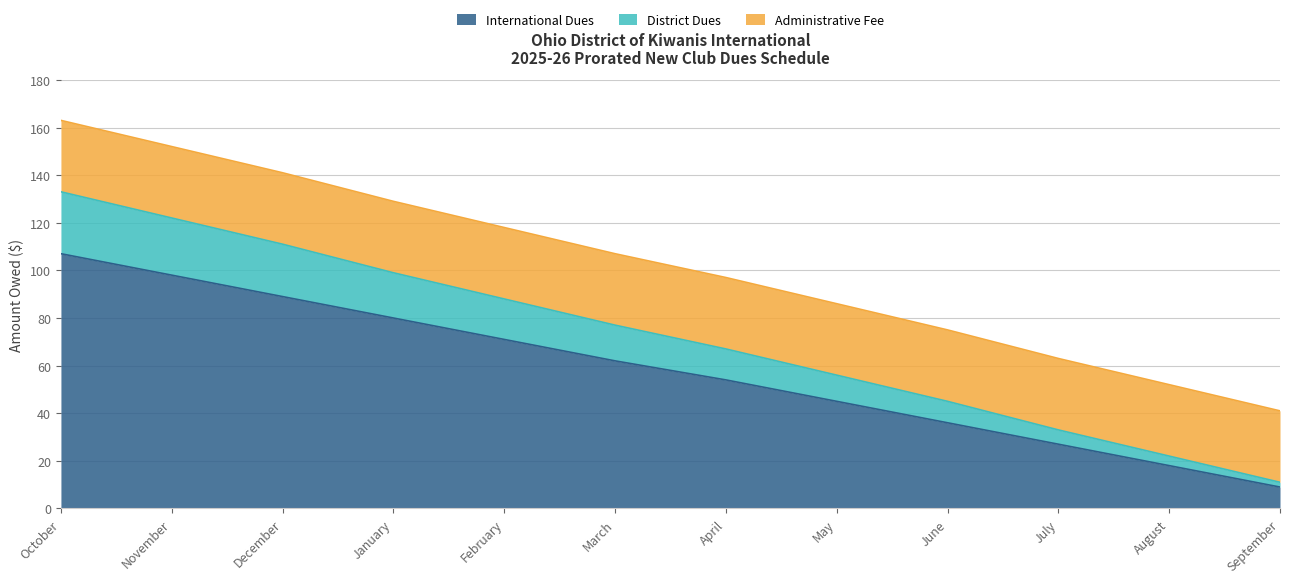

The value of International Dues at September is 9. True or false?

True